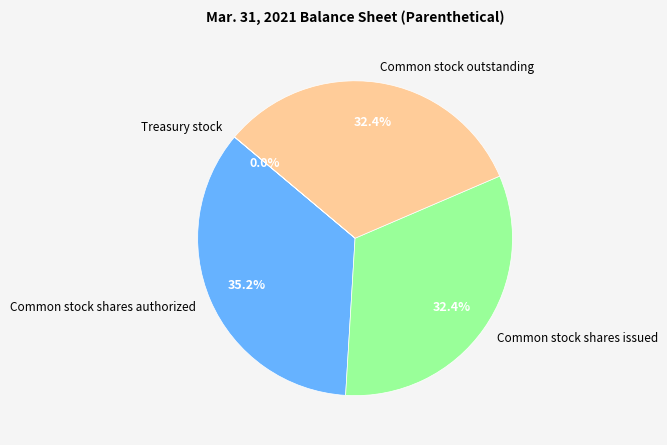

To the nearest percent, what is the average slice percentage?

25%